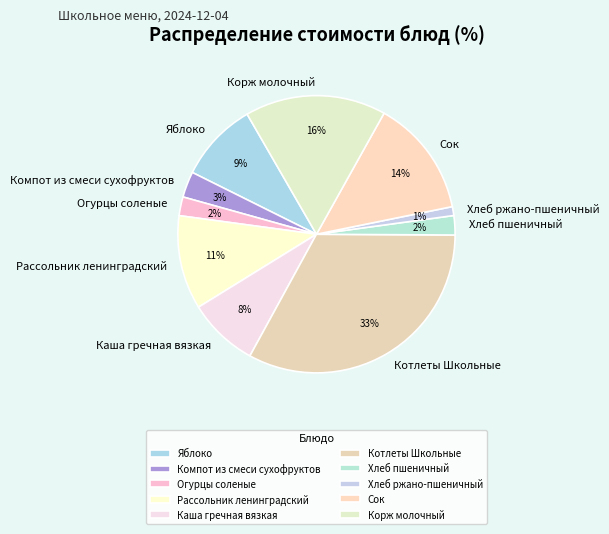

Is Хлеб пшеничный the majority of the pie?

No